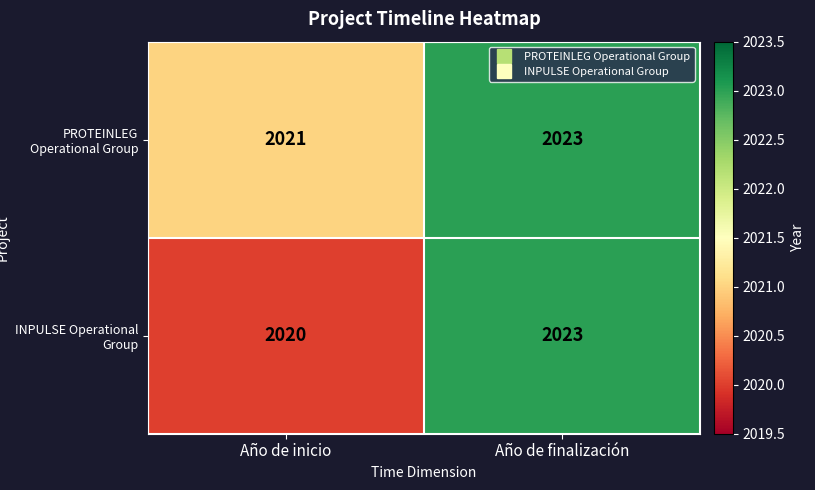

At which label is INPULSE Operational Group closest to 2021?

Año de inicio